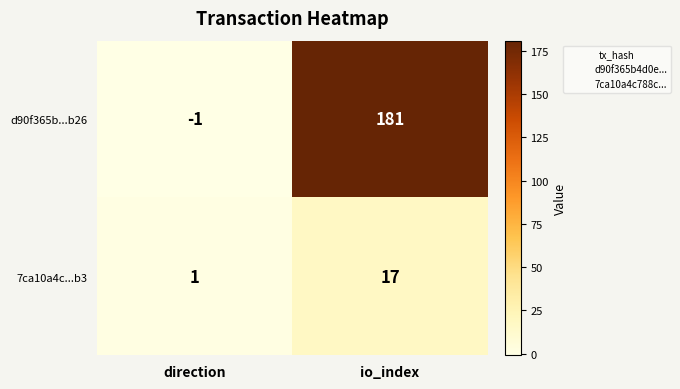

True or false: 7ca10a4c...b3 has a value of 1 at direction.

True